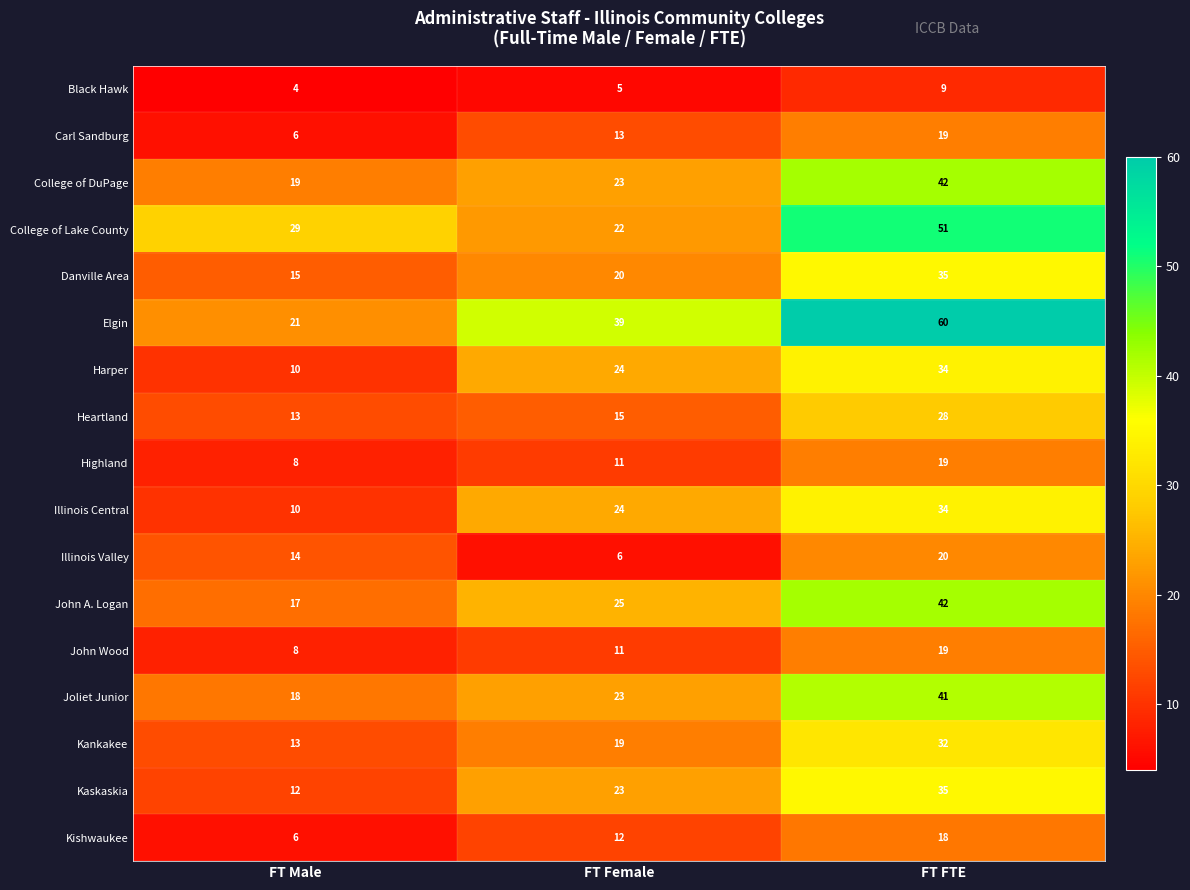

Which category has the lowest value across all series?

FT Male